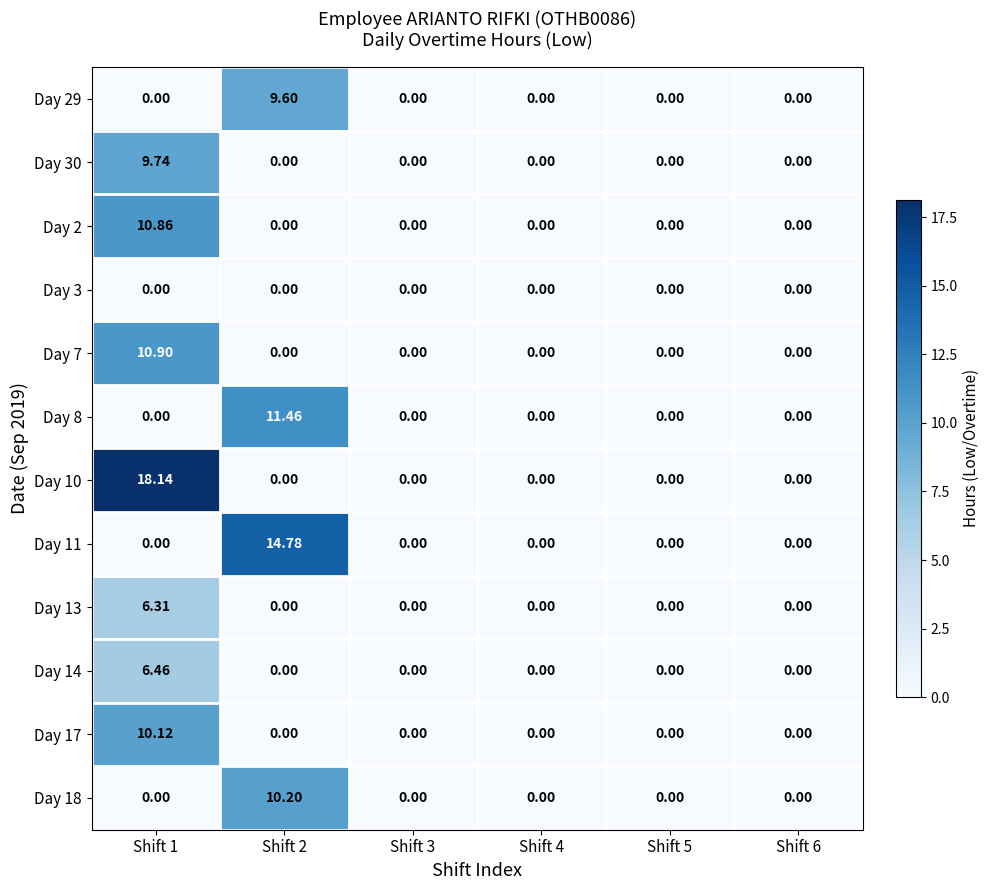

How many data points in Day 11 are above 0?

1